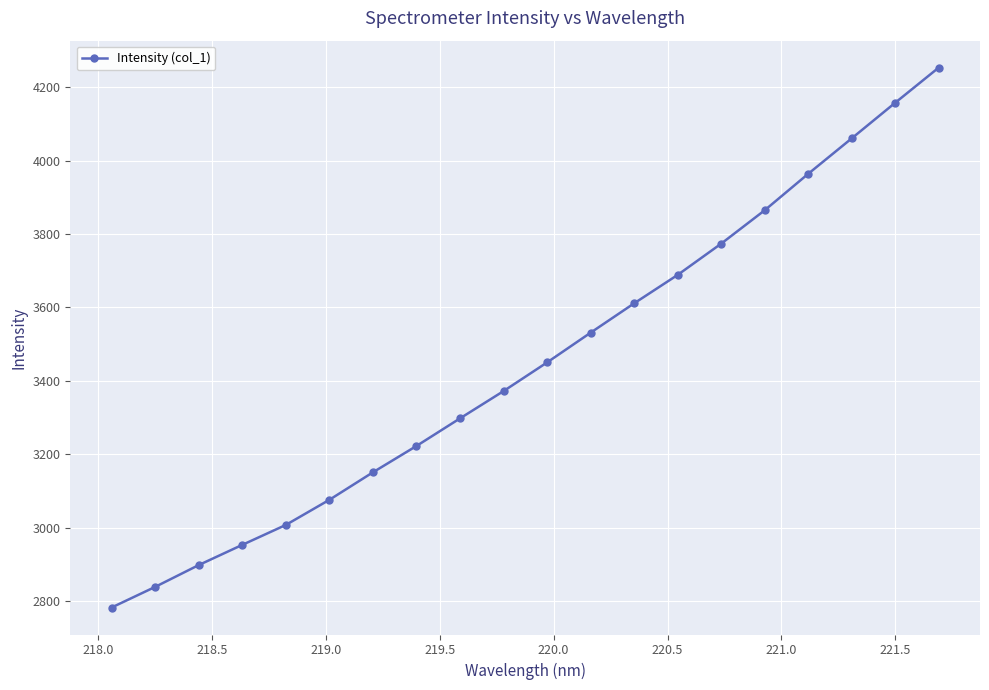

Count the number of values greater than 3450.

10